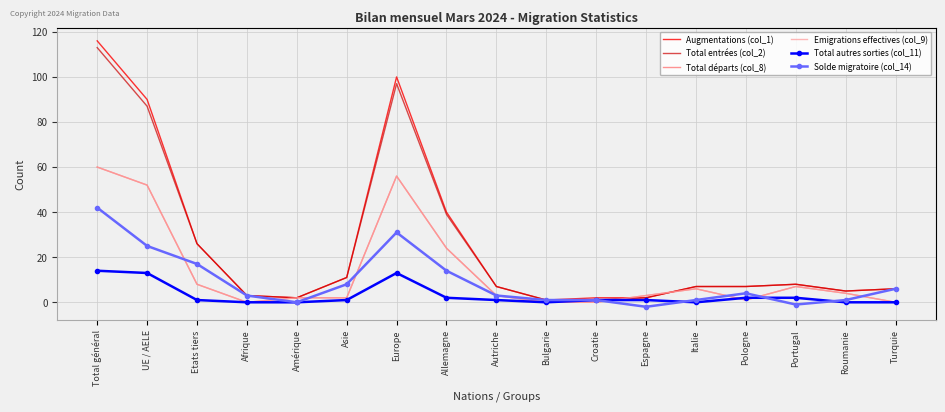

What is the difference between the maximum and minimum values in the Augmentations (col_1) series?

115